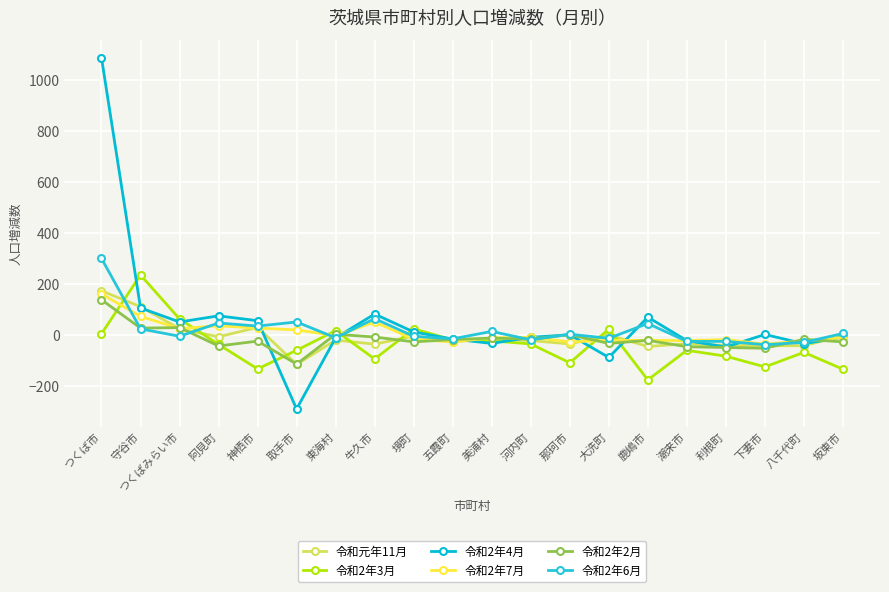

Reading left to right, extract all data points from this chart.

令和元年11月: 174	112	25	-6	31	-114	-19	-35	-3	-25	-15	-21	-34	1	-44	-33	-40	-41	-41	-2
令和2年3月: 6	236	64	-36	-132	-59	18	-93	25	-18	-22	-34	-108	24	-175	-59	-82	-124	-67	-133
令和2年4月: 1087	107	52	76	57	-289	-10	83	13	-15	-32	-8	2	-87	71	-21	-46	3	-33	-8
令和2年7月: 162	74	26	37	28	21	-2	52	-16	-26	-10	-8	-26	-20	-20	-21	-17	-35	-22	-10
令和2年2月: 139	28	30	-42	-23	-113	4	-7	-26	-17	-11	-15	2	-32	-20	-45	-48	-51	-16	-26
令和2年6月: 301	25	-4	48	36	52	-10	65	-4	-14	15	-18	4	-12	46	-24	-24	-37	-28	7